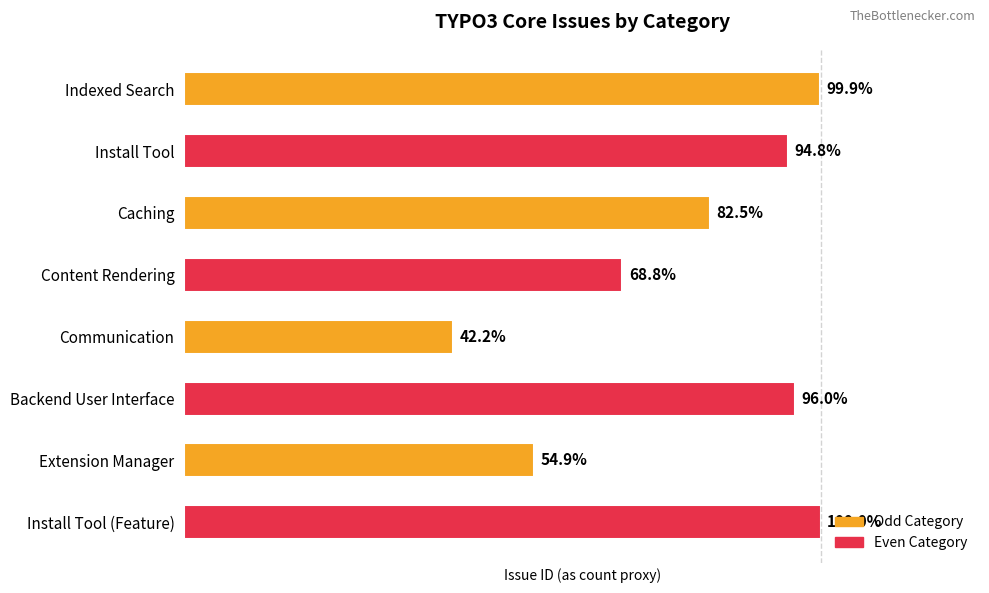

Does the chart contain stacked bars?

No